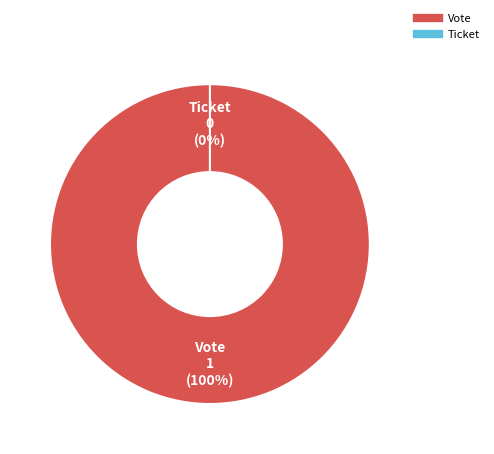

Between Ticket and Vote, which is larger?

Vote